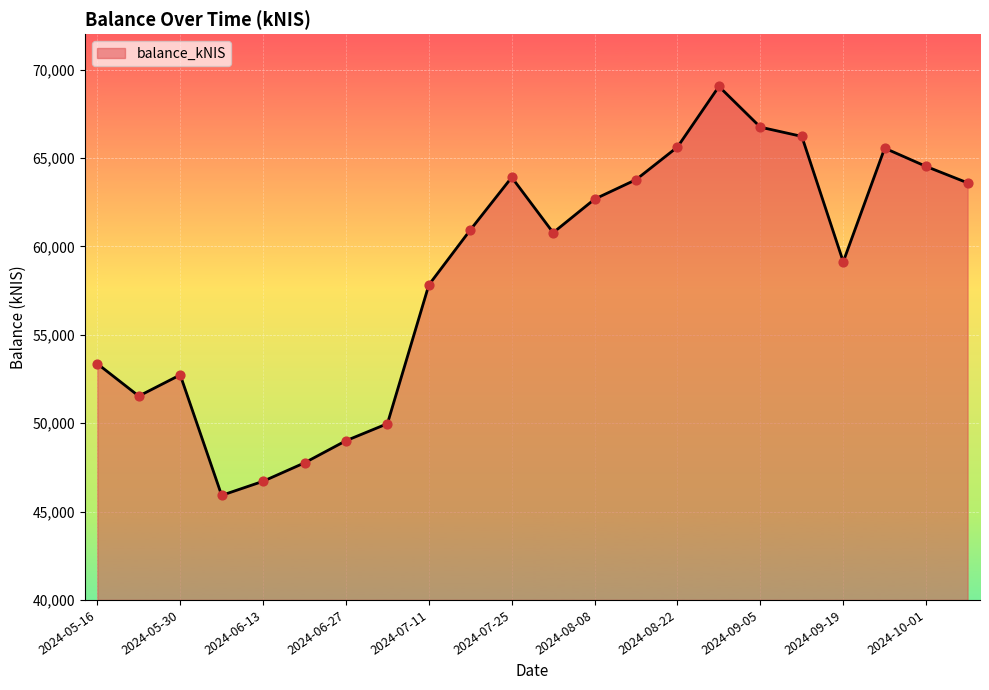

What is the difference between the maximum and minimum values?

23128.7